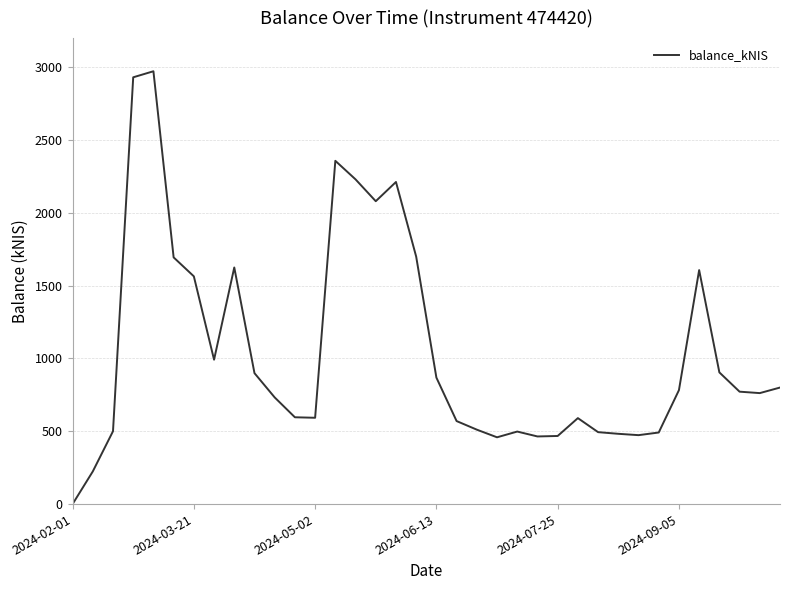

What is the difference between the maximum and minimum values?

2972.3